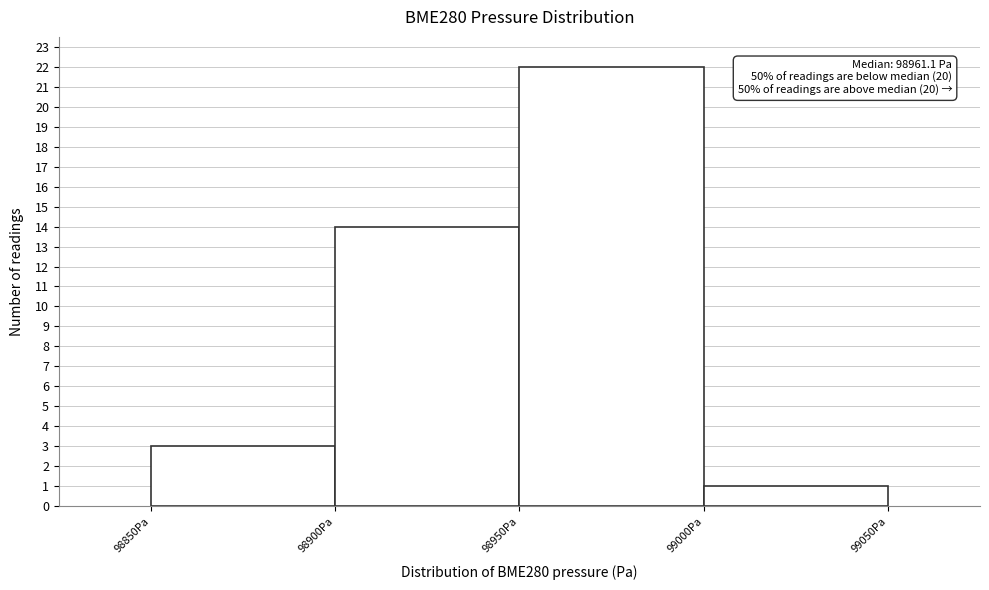

Over which range of the x-axis is the bar tallest?

98950 to 99000